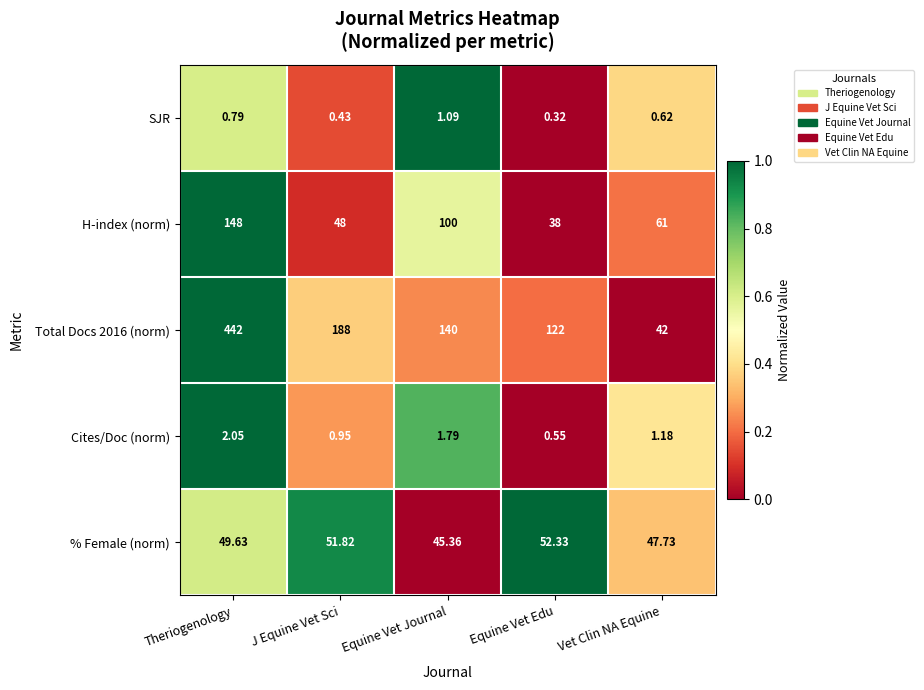

What is the spread (max minus min) of values at Theriogenology?

441.2